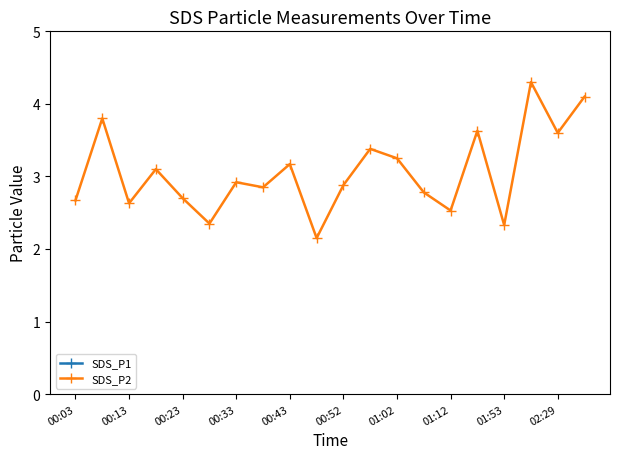

True or false: SDS_P1 has more than 1 interior local peaks.

True